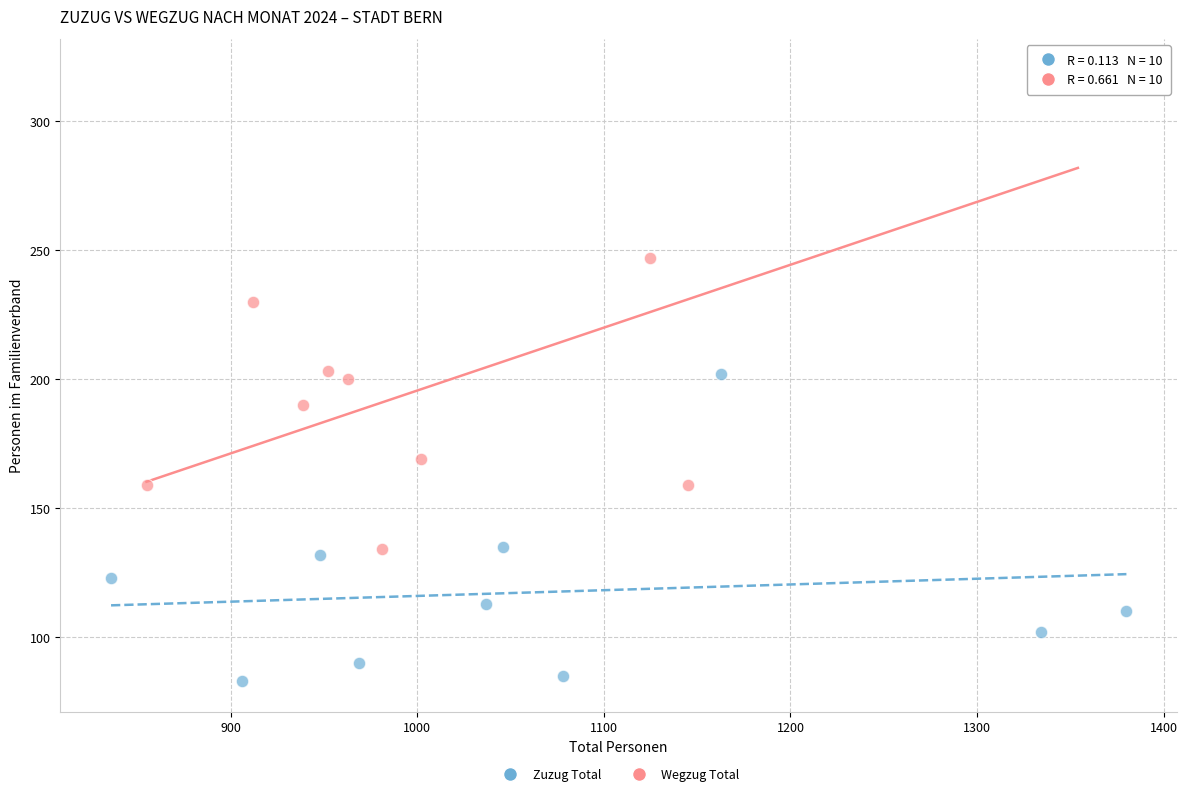

Which series reaches the maximum Y coordinate?

Wegzug Total